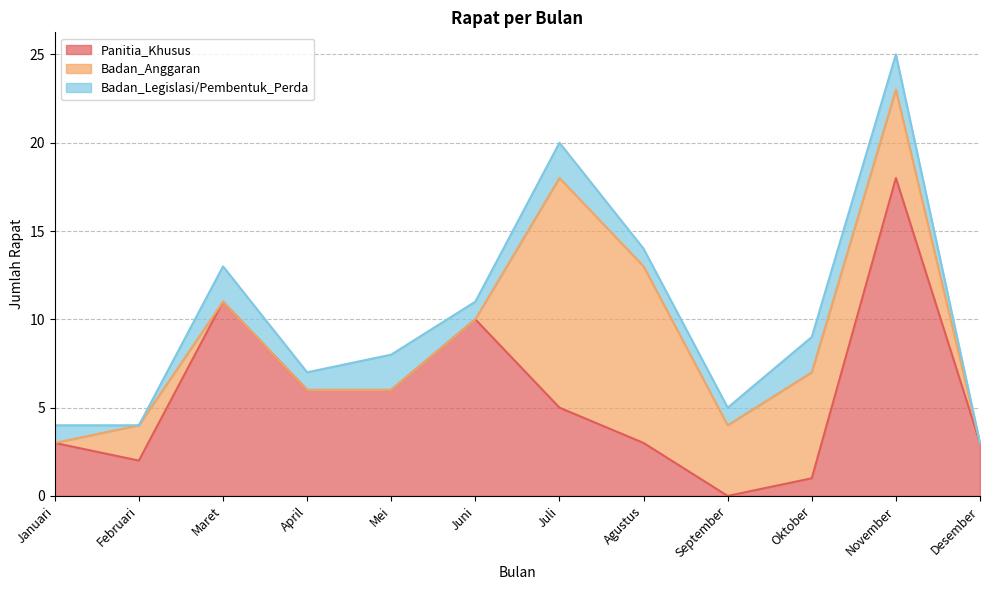

Which series has the widest spread of values?

Panitia_Khusus